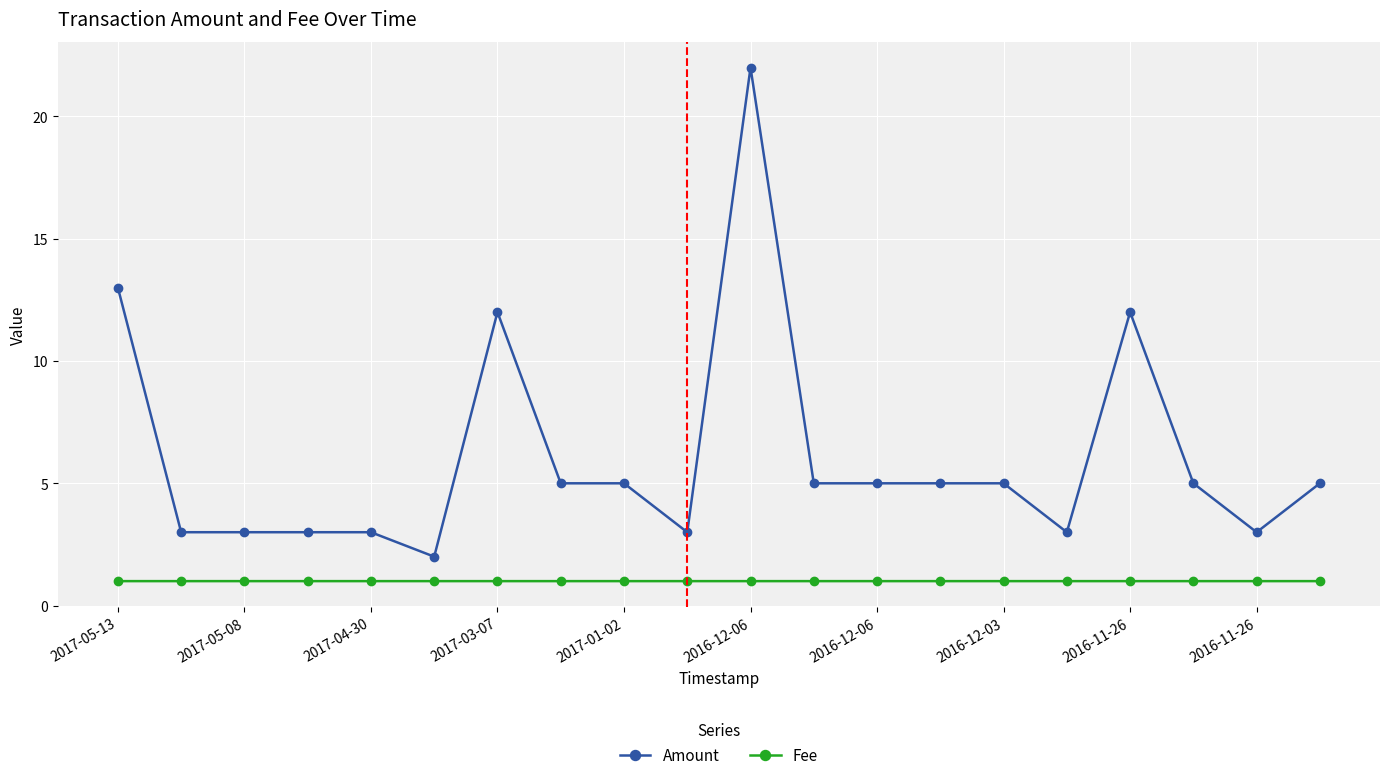

Which series has the largest total across all categories?

Amount